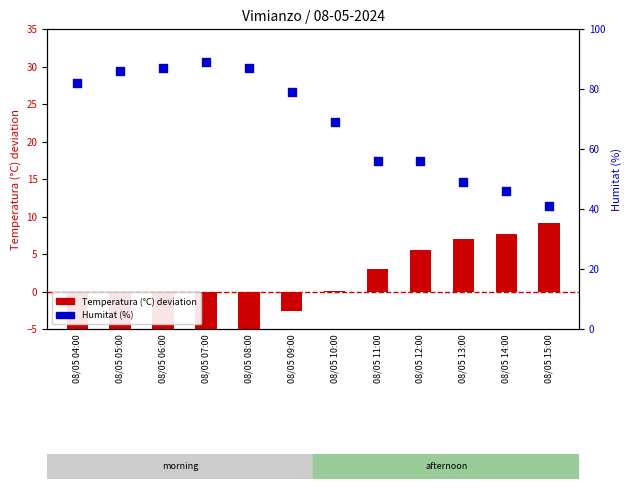

Which series reaches the maximum Y coordinate?

Humitat (%)